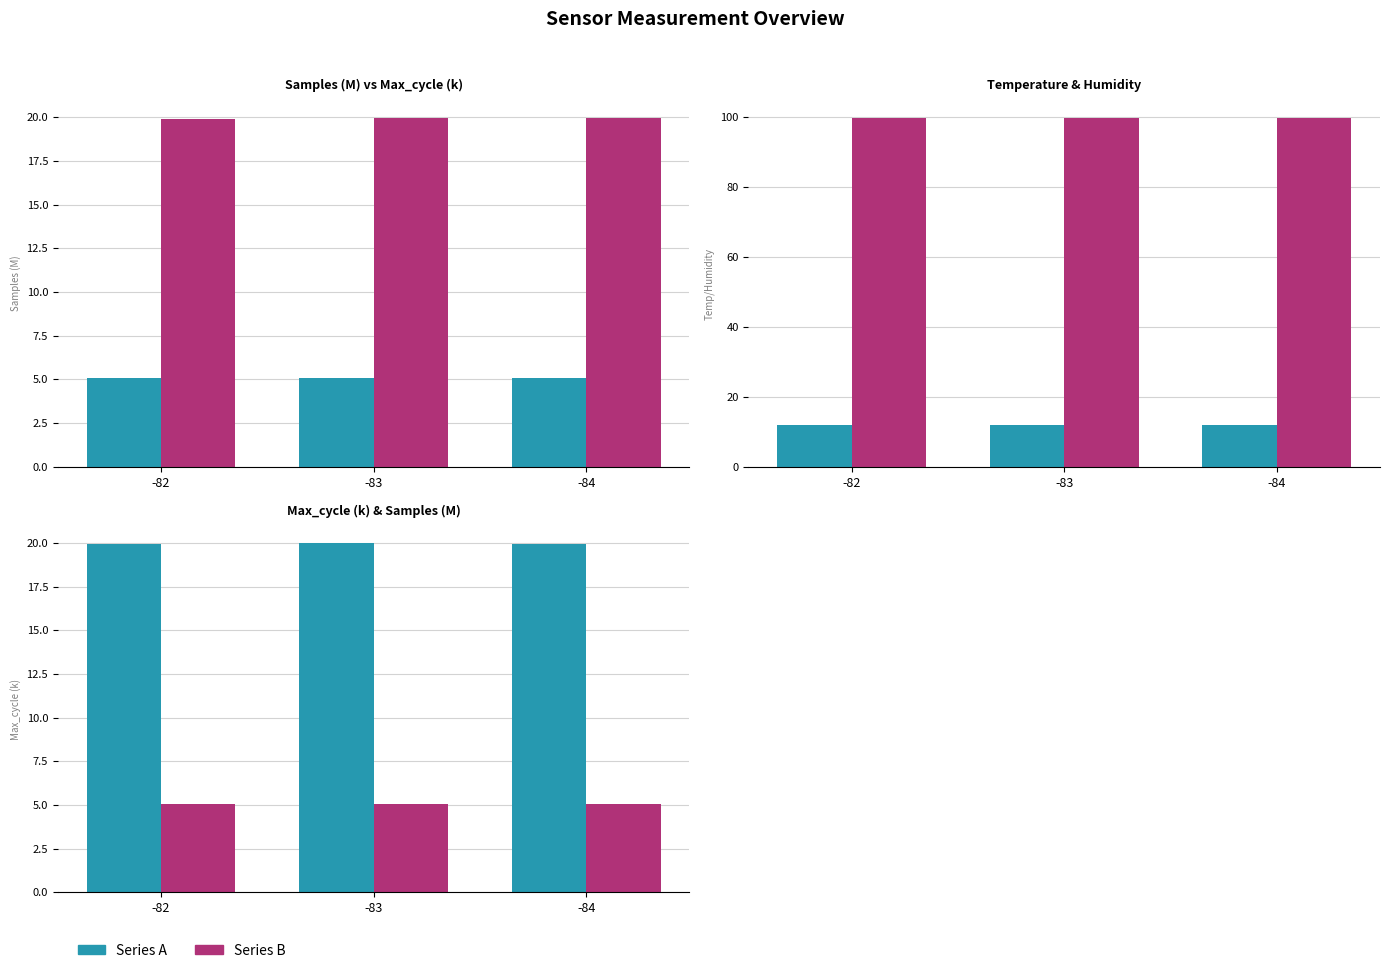

What is the maximum value for Temp (°C)?

12.1